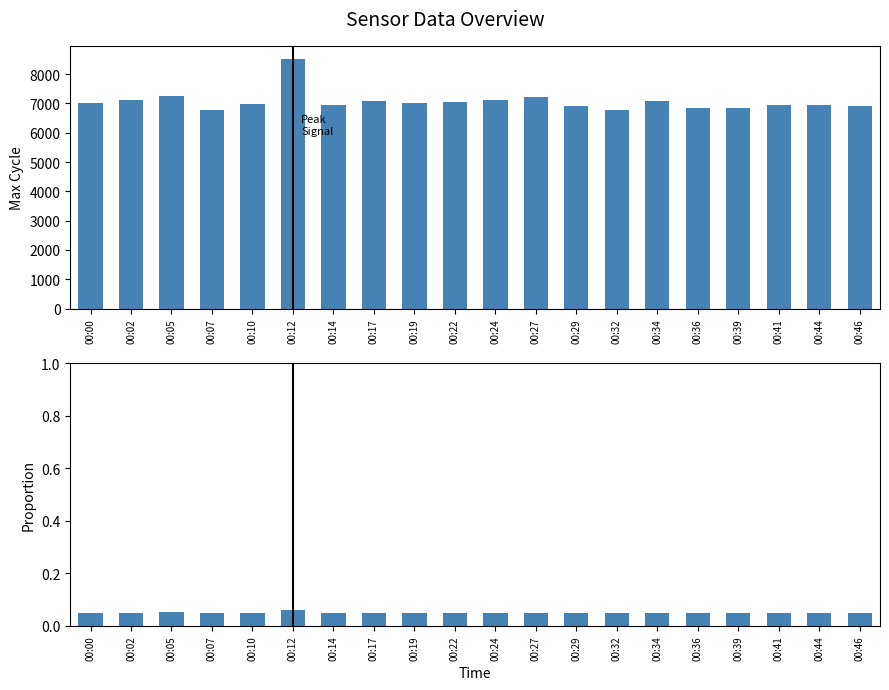

At which category is the sum across all series the highest?

00:12